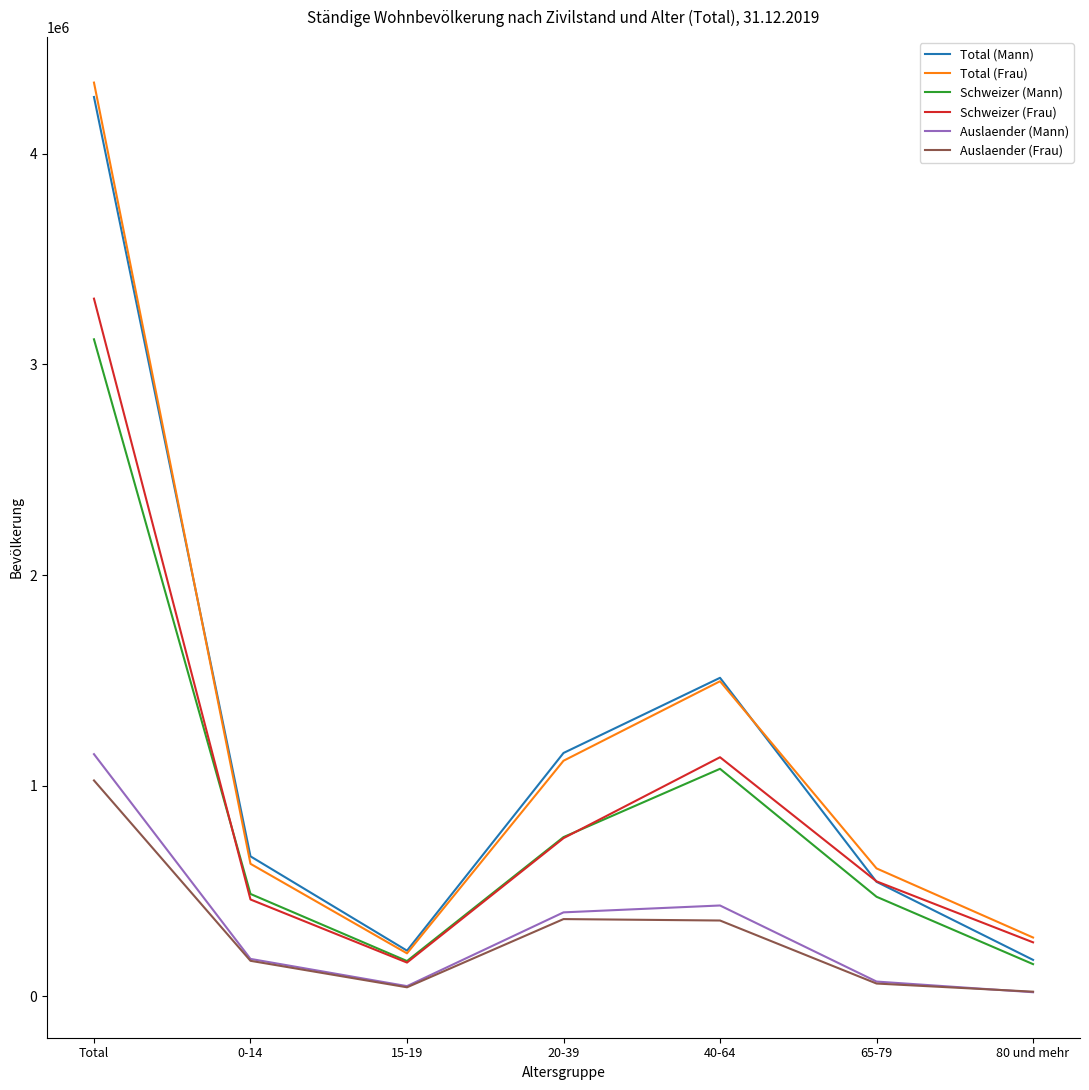

How many categories are shown in the chart?

7